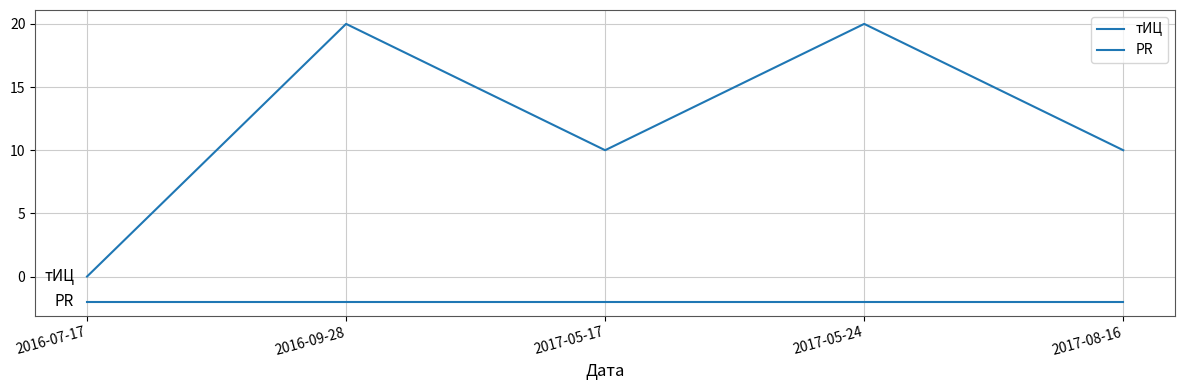

At which category is the sum across all series the highest?

2016-09-28